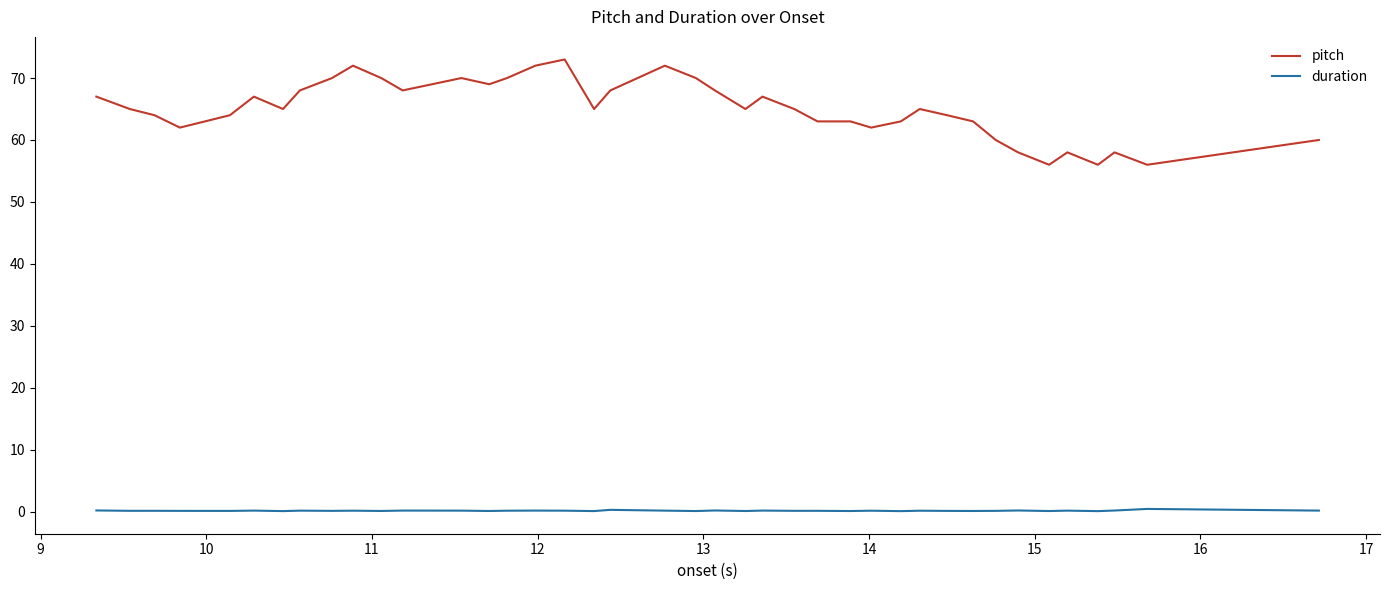

Which series has the largest range (max minus min)?

pitch